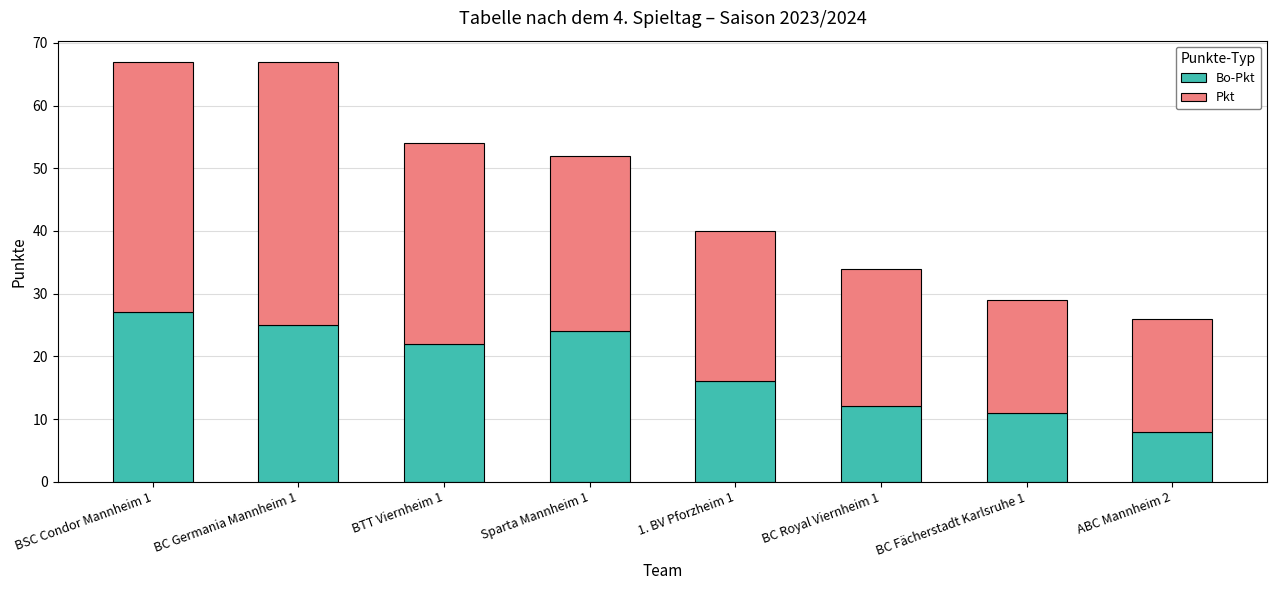

What is the total value across all series at ABC Mannheim 2?

26